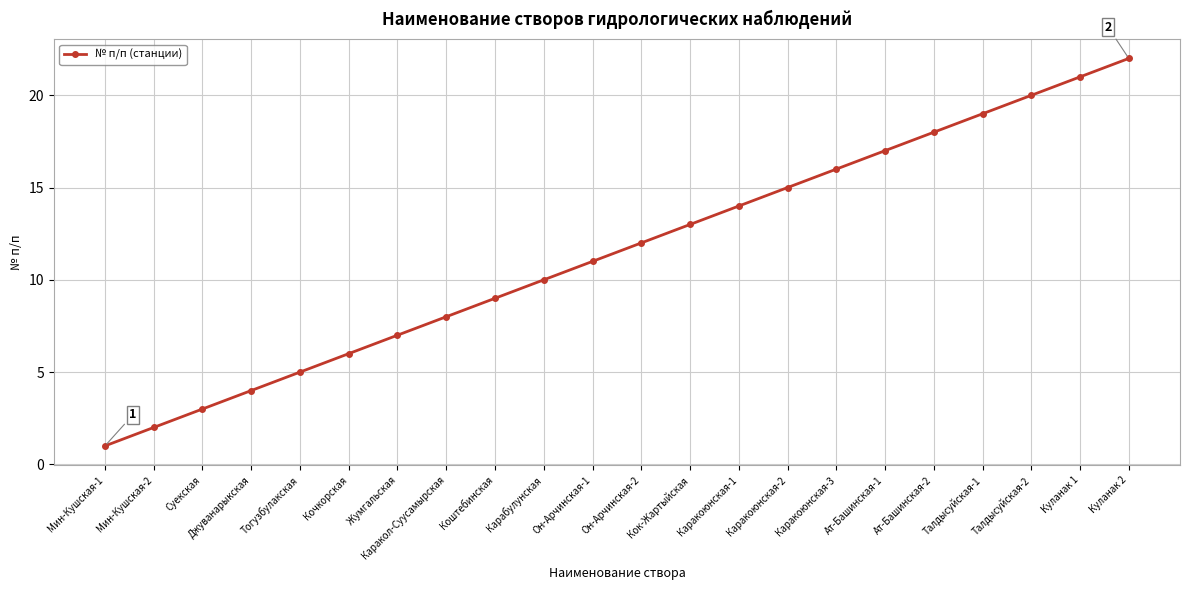

Which category has the lowest value across all series?

Мин-Кушская-1